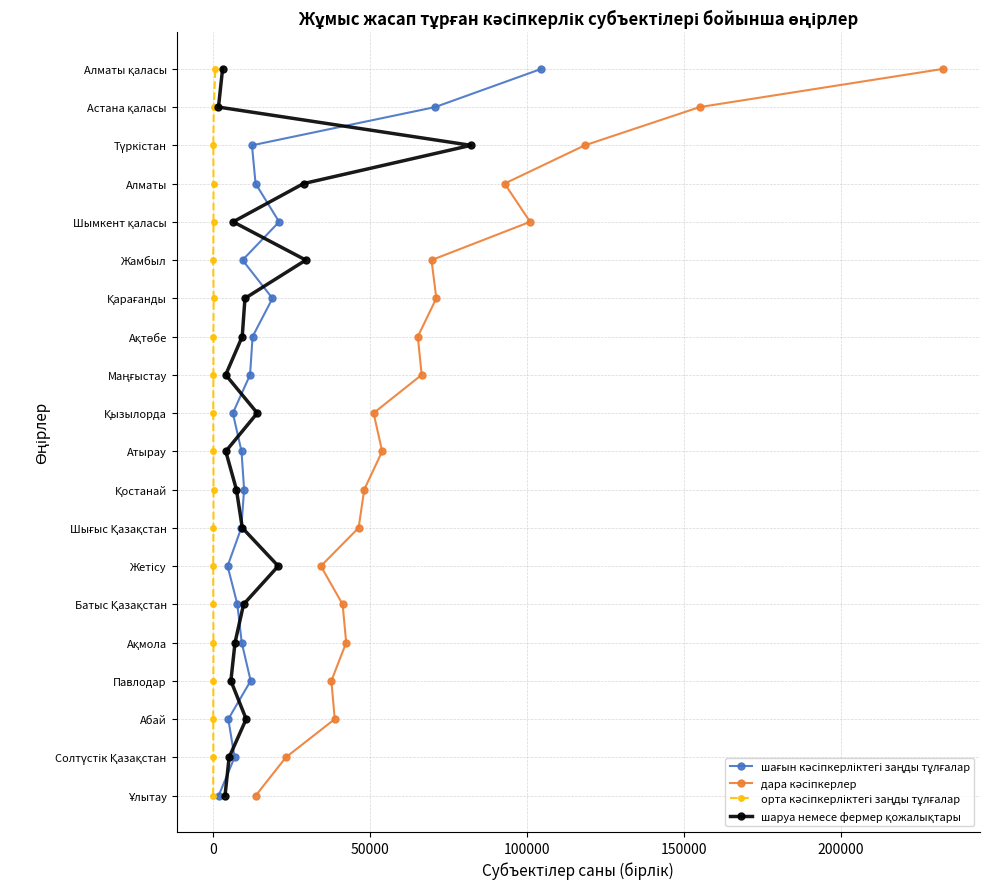

Count the number of categories in the chart.

20